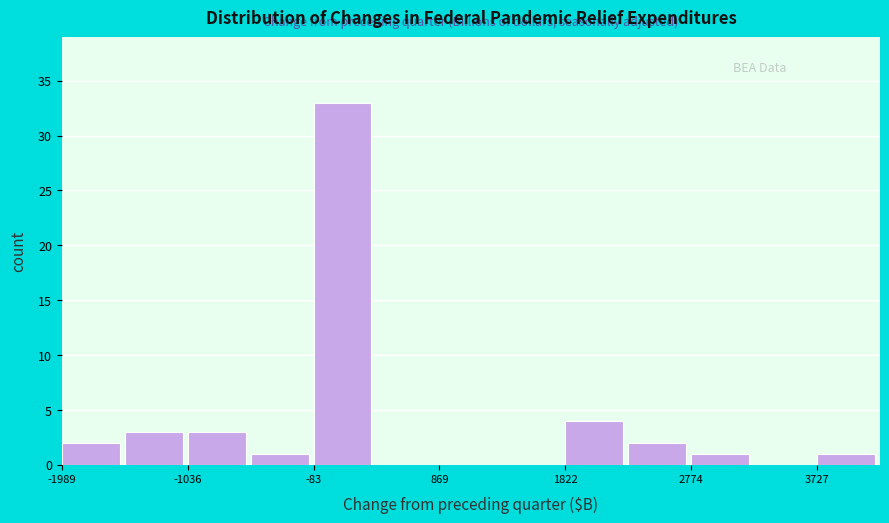

Reading left to right, list every bar in this chart as the range it spans on the x-axis followed by its height. Neither the bar edges nor the heights are printed on the chart, so give them approximately, as read against the axes.

-2000 to -1500: 2
-1500 to -1000: 3
-1000 to -600: 3
-600 to -100: 1
-100 to 400: 33
400 to 900: 0
900 to 1300: 0
1300 to 1800: 0
1800 to 2300: 4
2300 to 2800: 2
2800 to 3300: 1
3300 to 3700: 0
3700 to 4200: 1